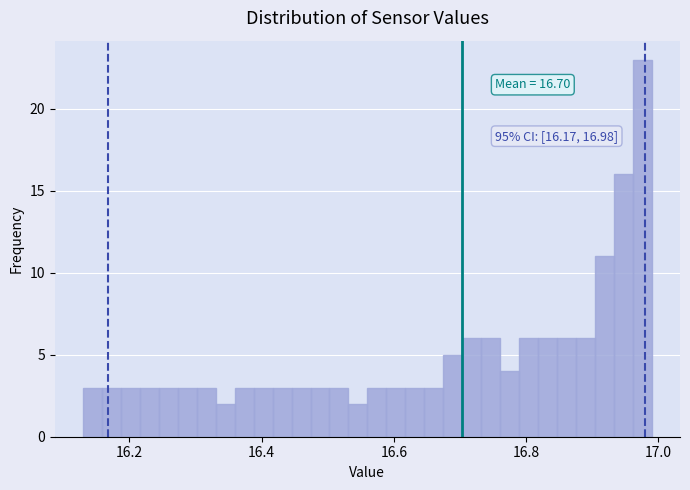

Around what value on the x-axis is the tallest bar? Give the approximate position of its centre, as read against the axis.

16.98